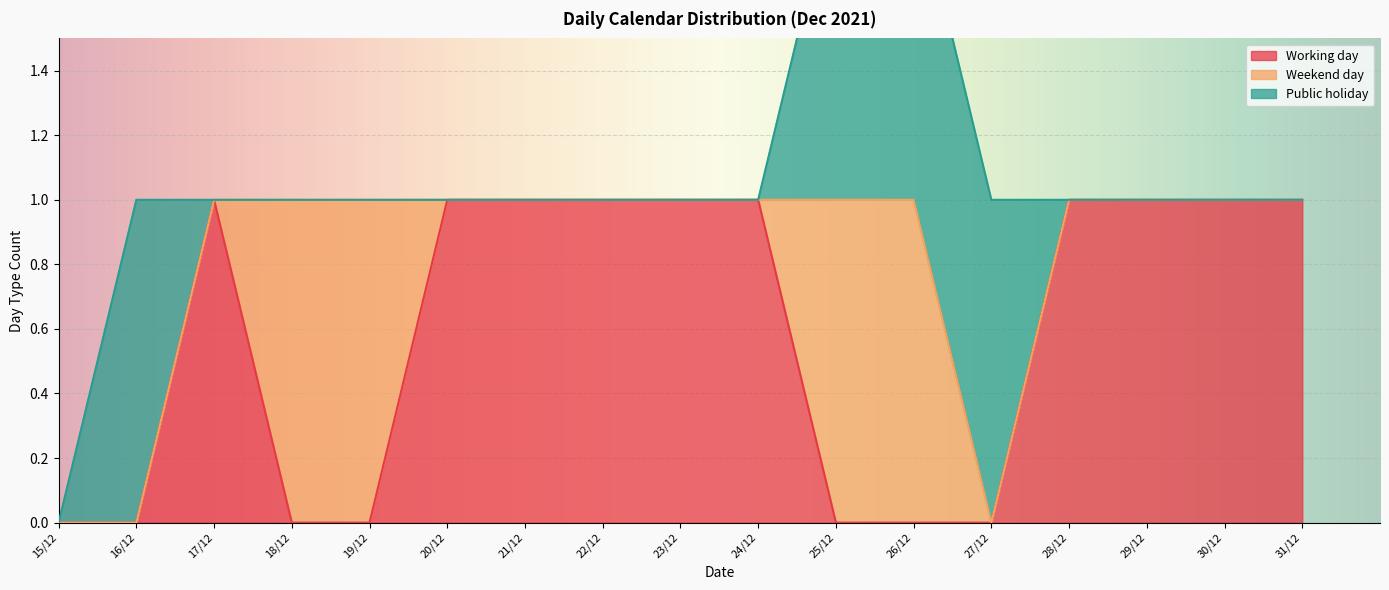

How many categories are shown in the chart?

17